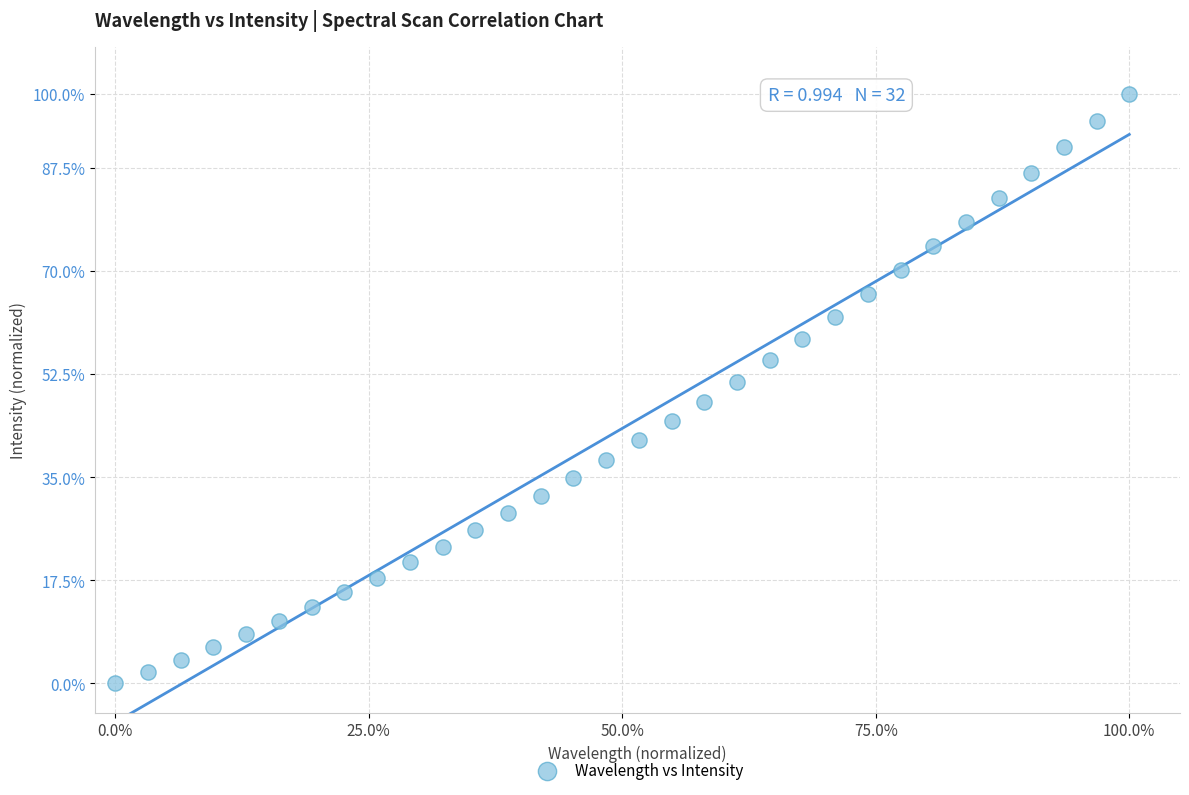

What is the range of Y values (max minus min)?

100.0